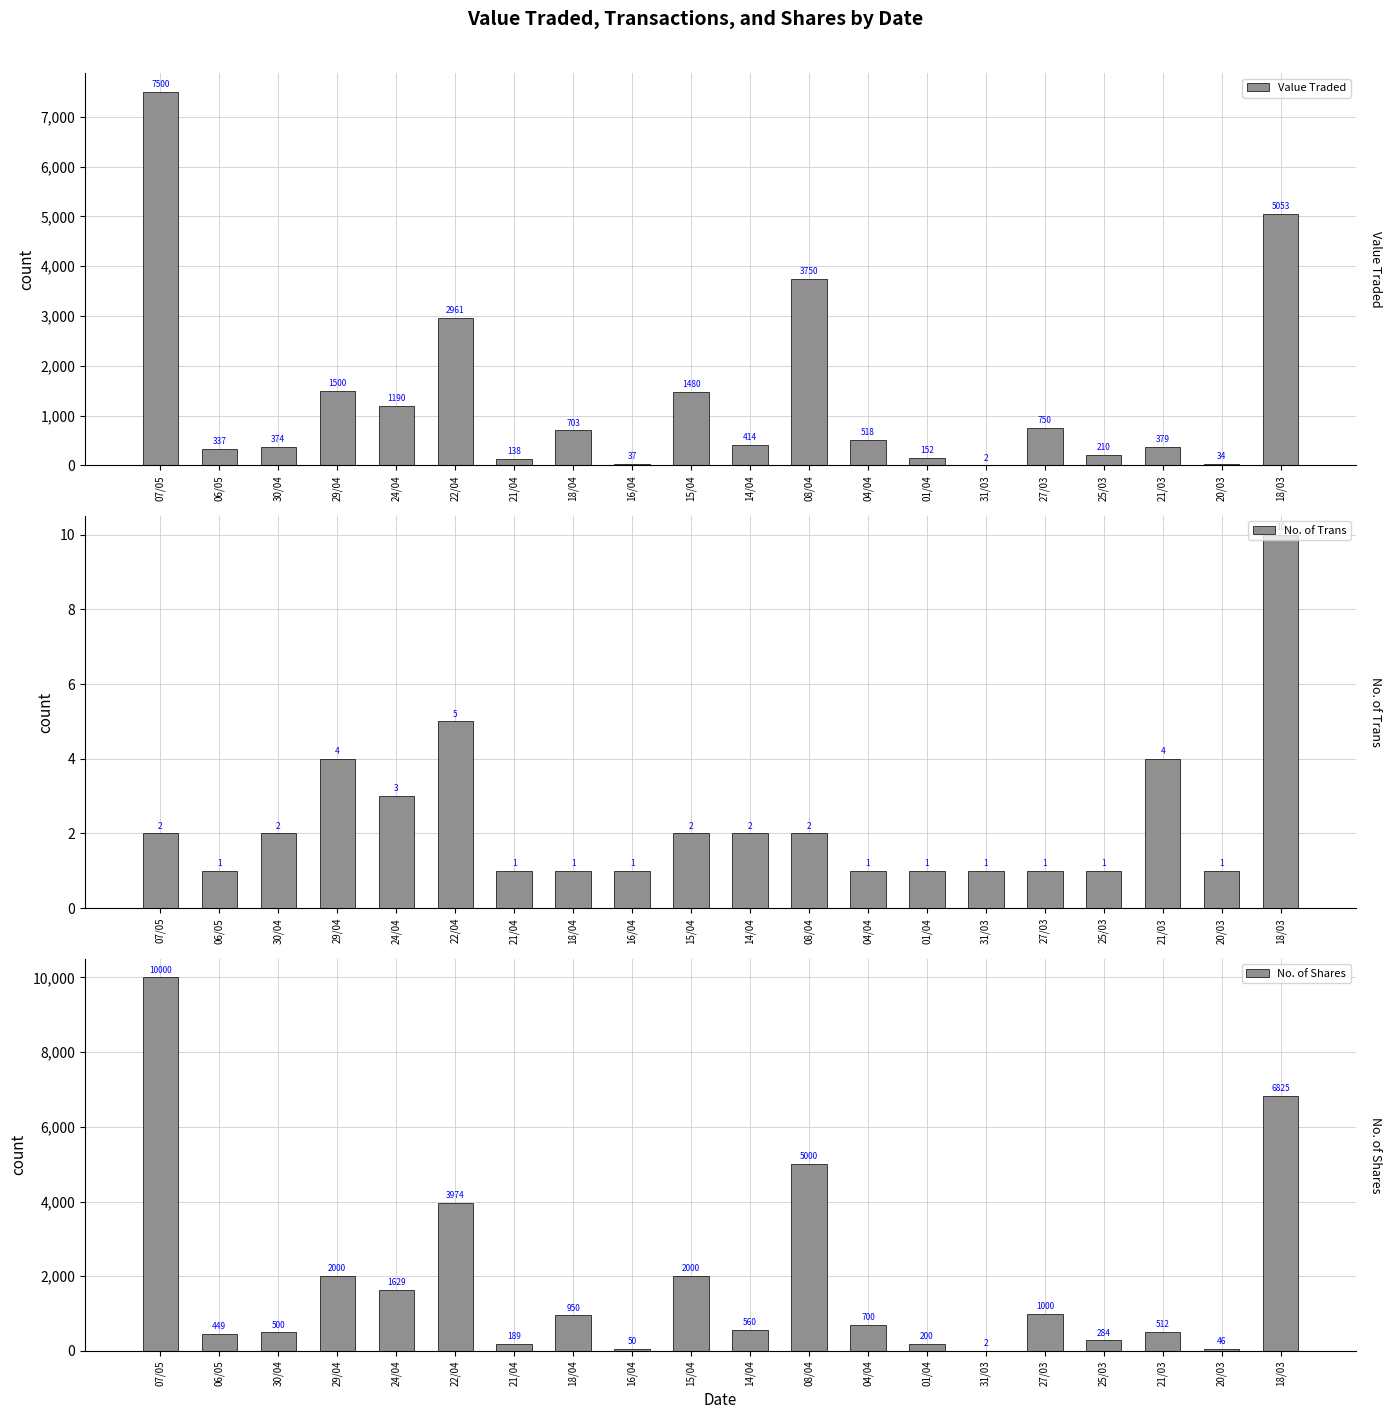

The value of No. of Trans at 21/04 is 1. True or false?

True